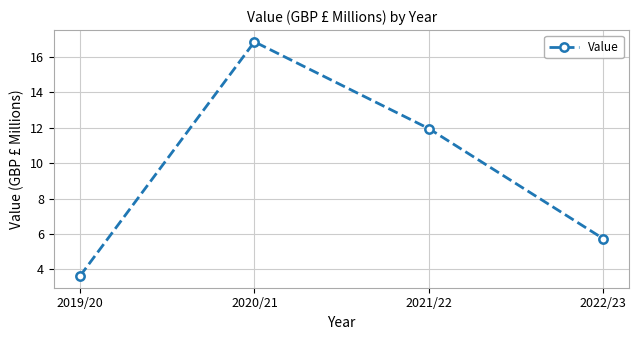

Where is the first local maximum?

2020/21